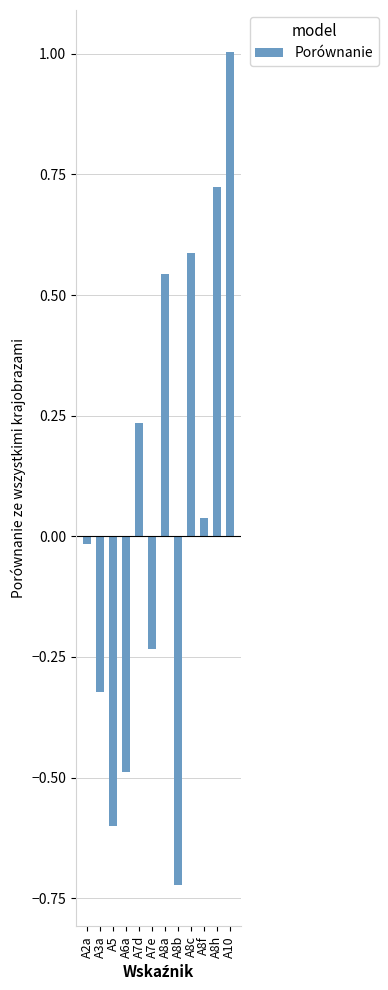

What is the difference between the second highest and second lowest values?

1.3